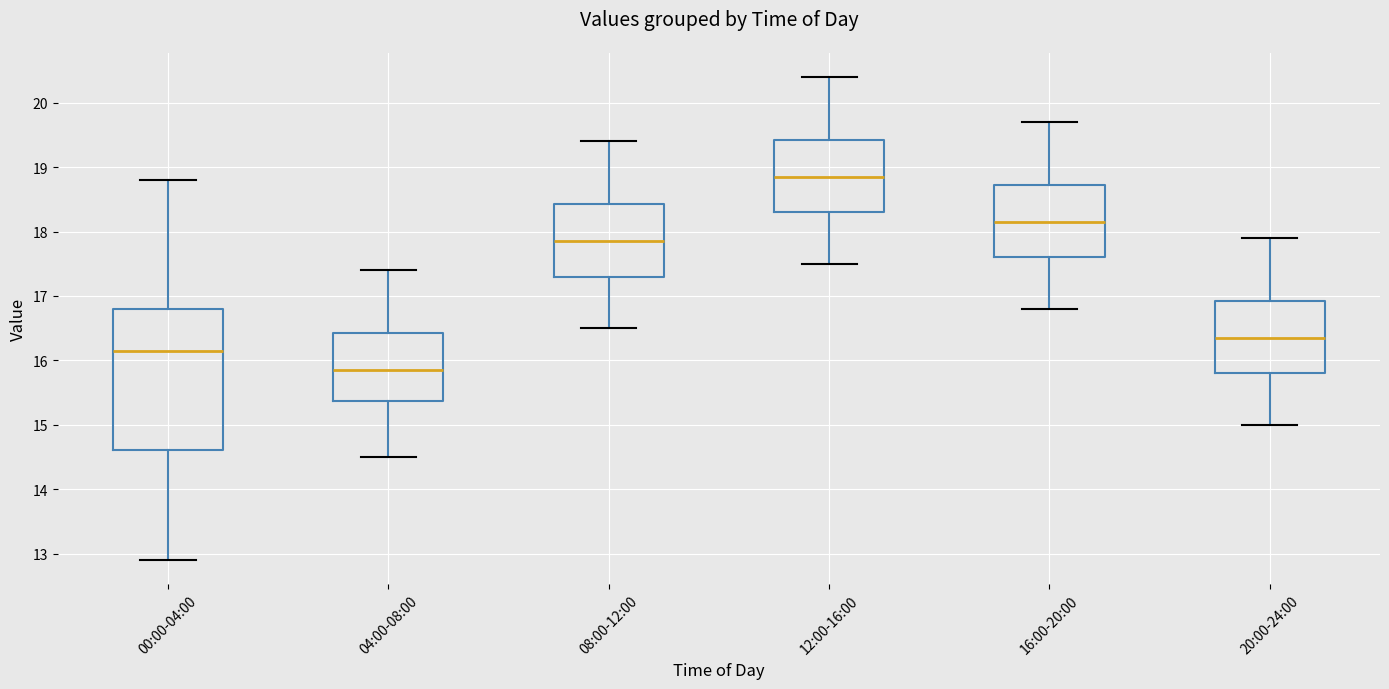

Where does the median line of the box for 20:00-24:00 sit on the y-axis? The values are not printed on the chart, so give them approximately, as read against the axis.

16.4